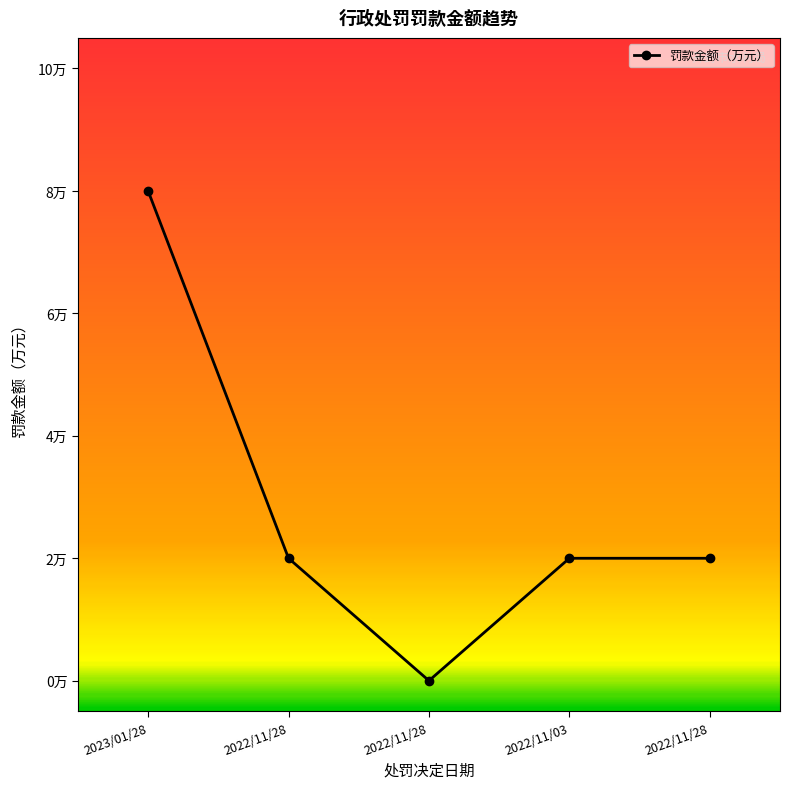

How many points are lower than both their immediate neighbors (excluding endpoints)?

1